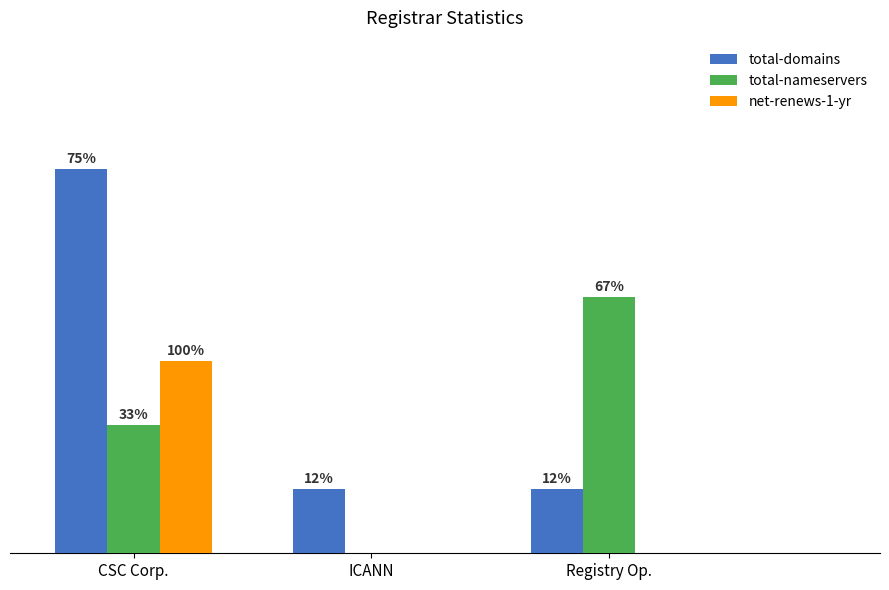

Is it true that total-domains equals 1 at ICANN?

False